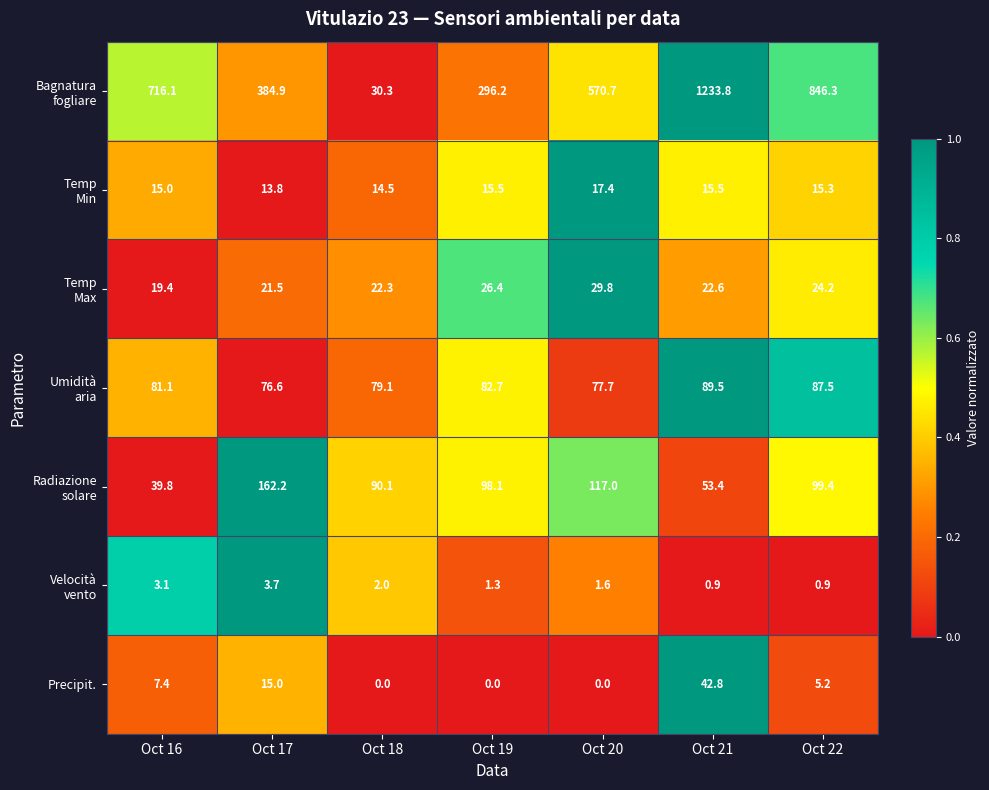

Read the Precipit. value at Oct 17.

15.0